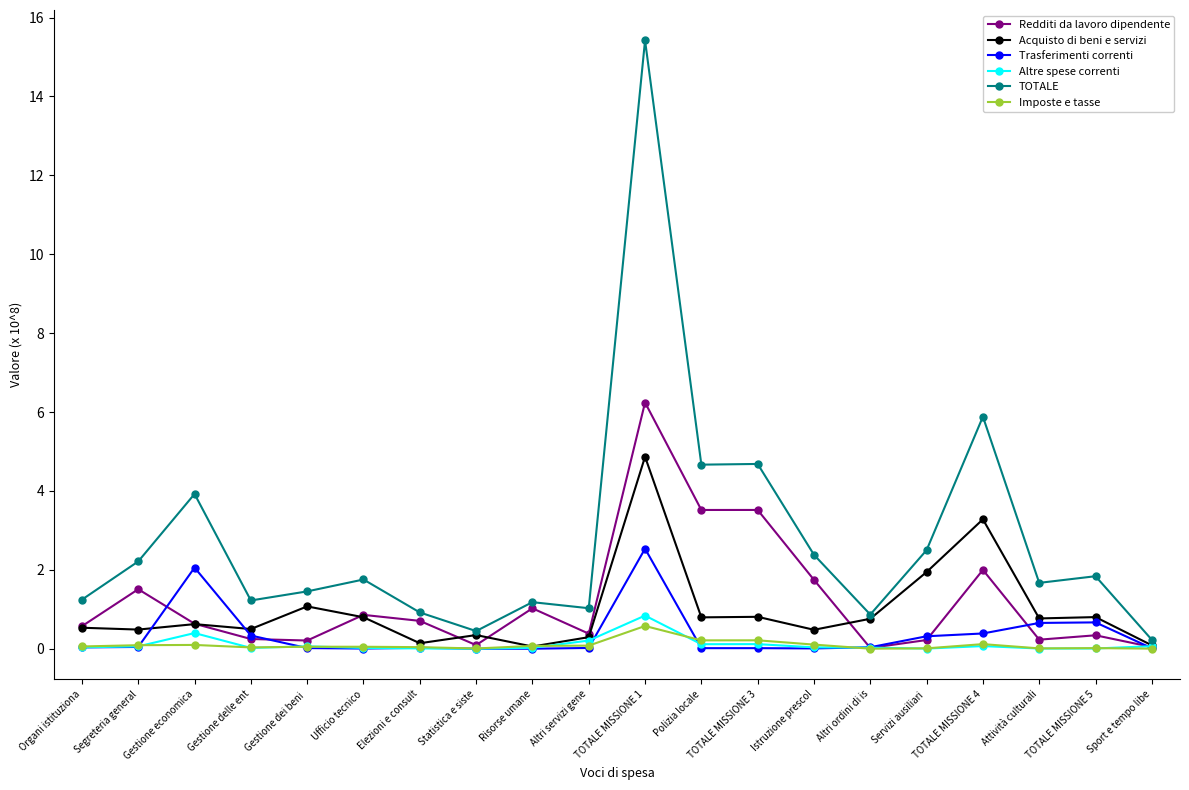

At how many categories does at least one series exceed 6?

1